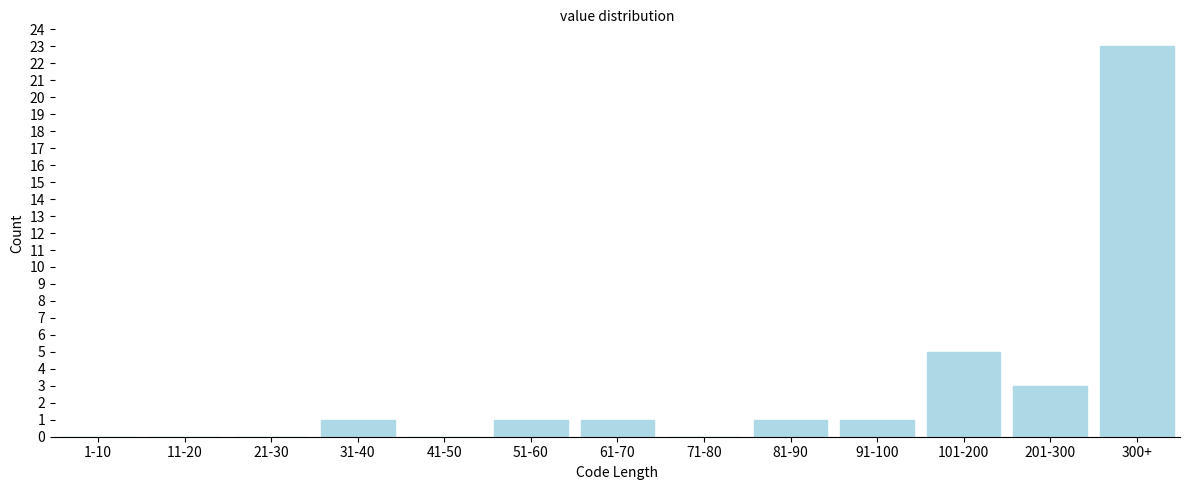

Reading left to right, what are all the values shown in this chart?

1-10=0	11-20=0	21-30=0	31-40=1	41-50=0	51-60=1	61-70=1	71-80=0	81-90=1	91-100=1	101-200=5	201-300=3	300+=23